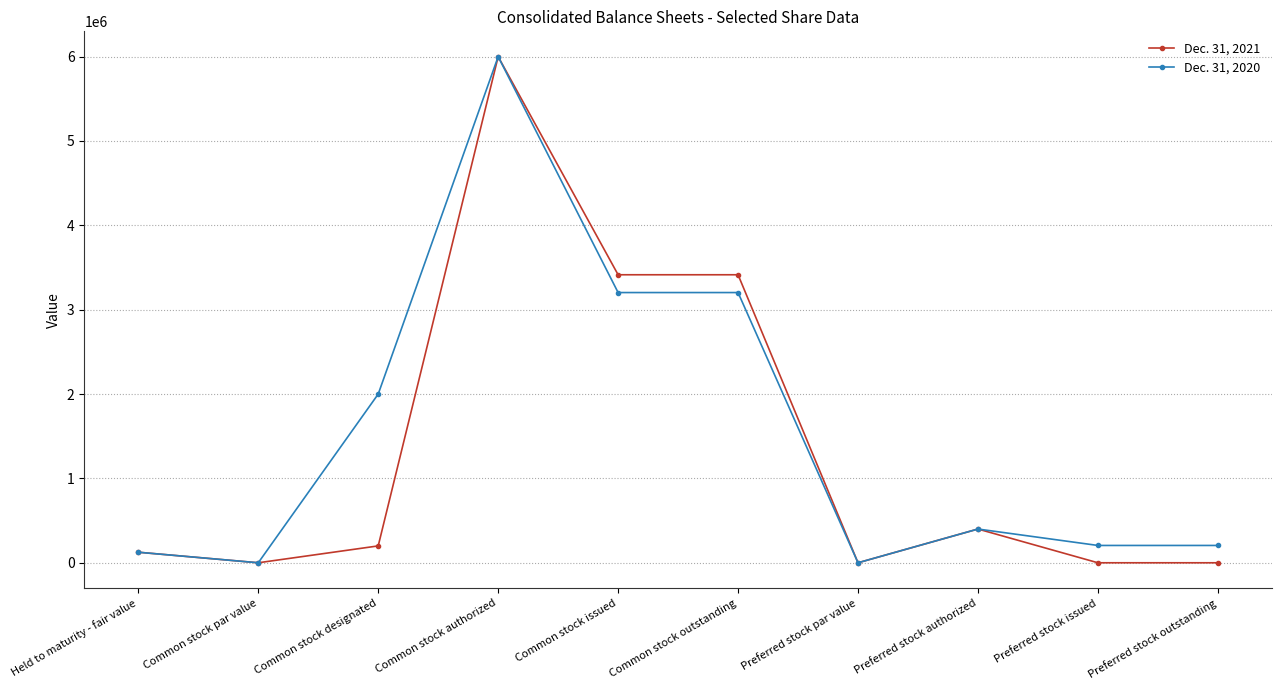

At Common stock outstanding, list the series in order from largest to smallest.

Dec. 31, 2021, Dec. 31, 2020